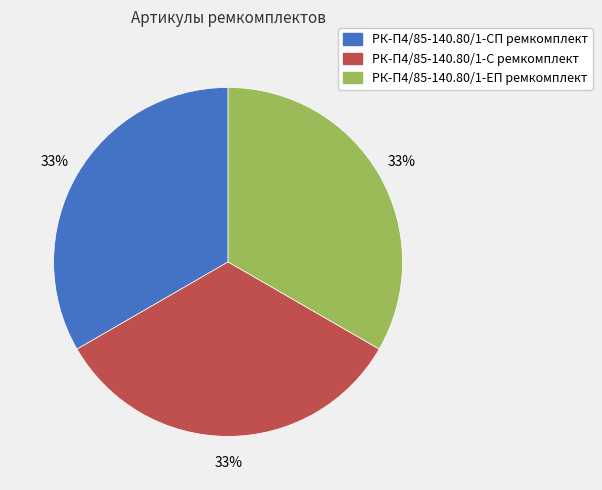

Count the number of slices in the pie.

3